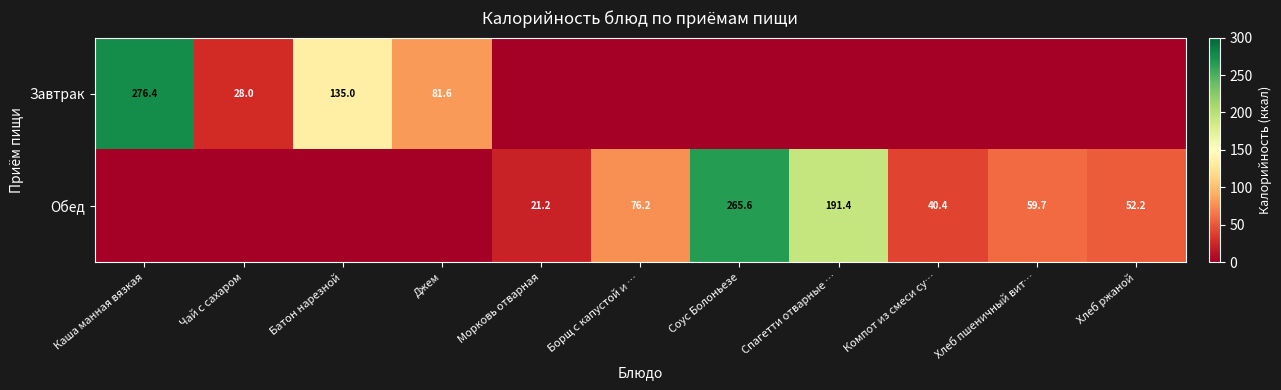

What is the difference between the Завтрак values at Каша манная вязкая and Джем?

194.8